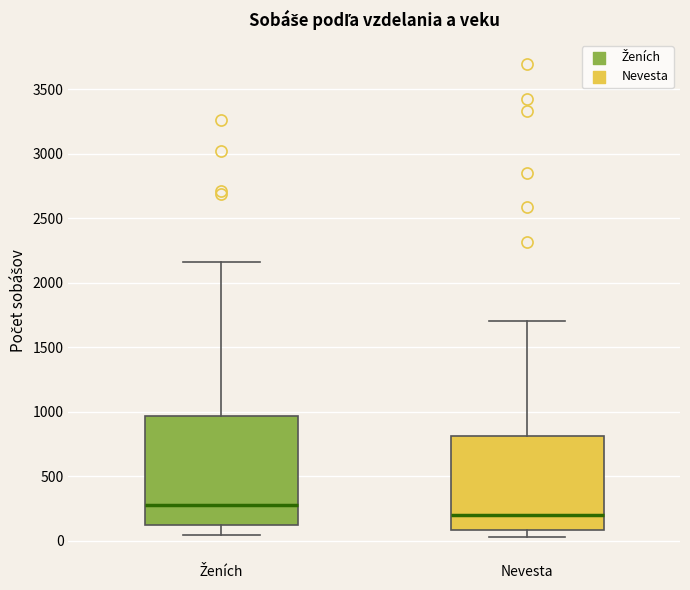

Reading left to right, read every box against the y-axis: the position of its median line, the range the box covers, and the ends of its whiskers. The values are not printed on the chart, so give them approximately, as read against the axis.

Ženích: median 300, box 100 to 950, whiskers 50 to 2150
Nevesta: median 200, box 100 to 800, whiskers 50 to 1700